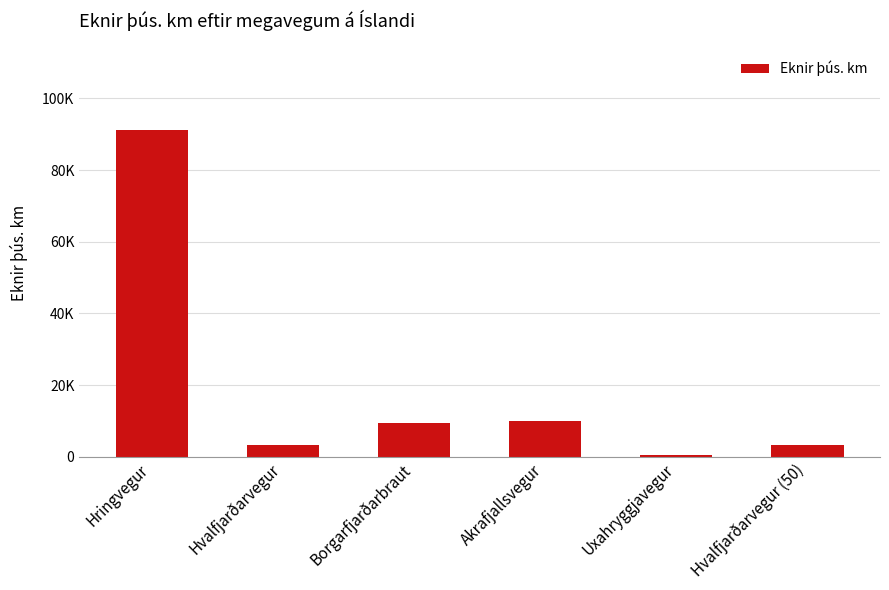

Between Borgarfjarðarbraut and Uxahryggjavegur, which is larger?

Borgarfjarðarbraut